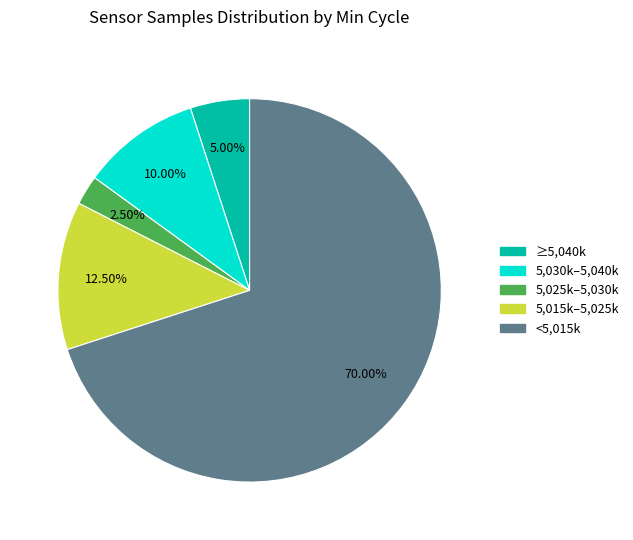

Is there any slice that represents more than half of the pie?

Yes